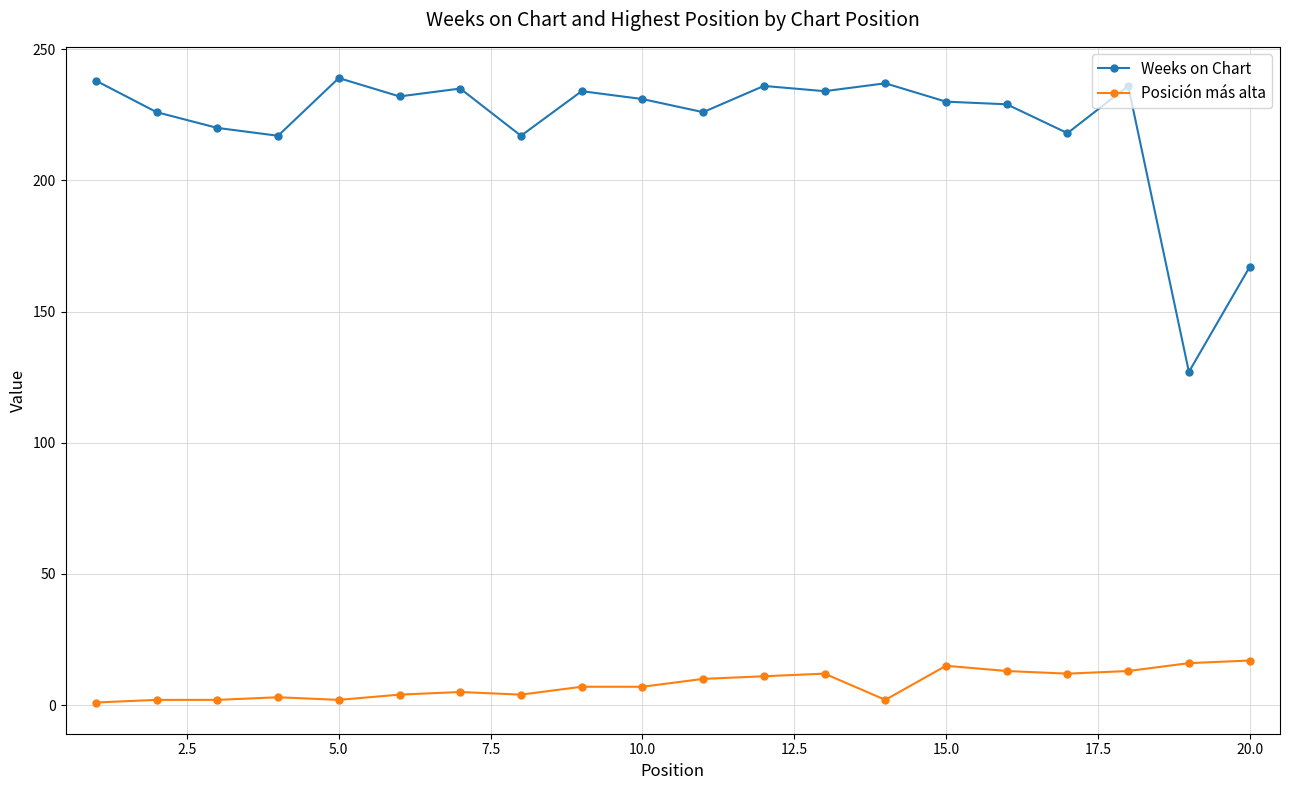

How many series are shown in this chart?

2